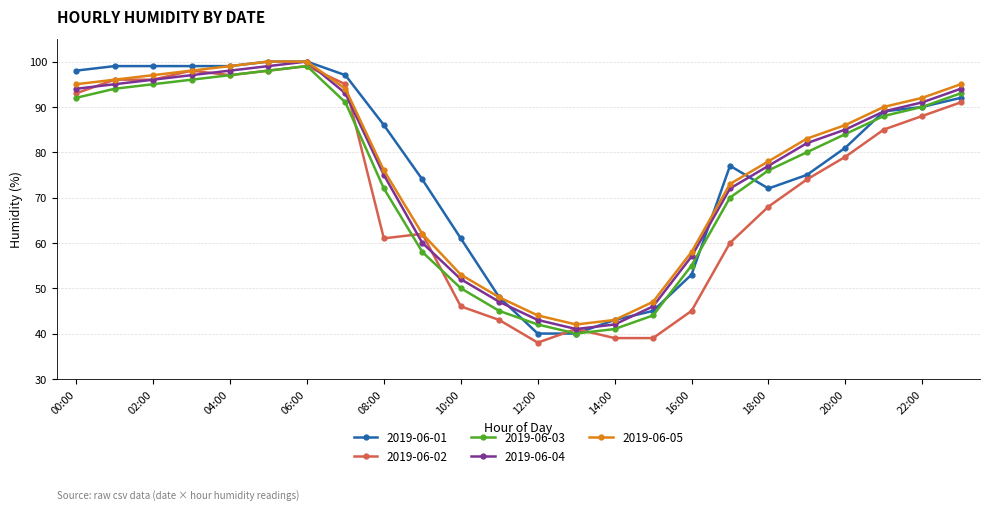

What is the value of the 2019-06-05 point at the 21st from the left?

86